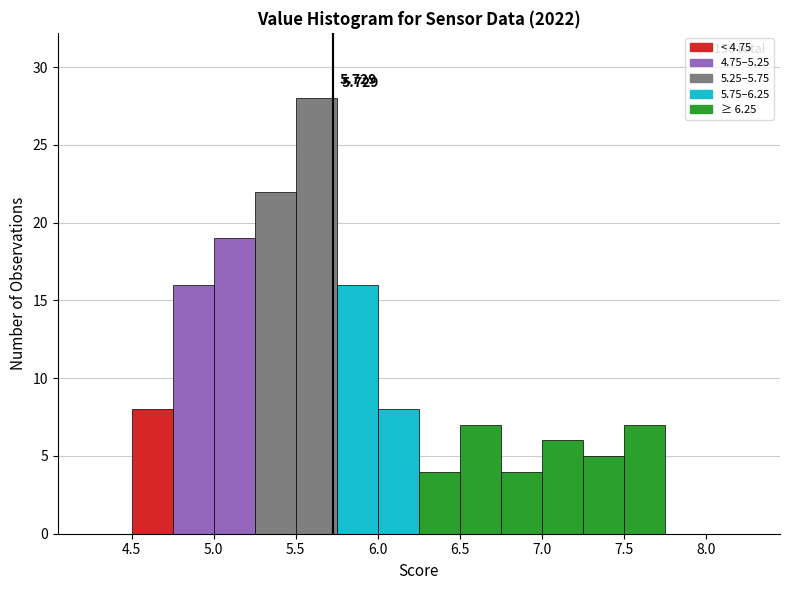

Which range on the x-axis has the tallest bar?

5.50 to 5.75